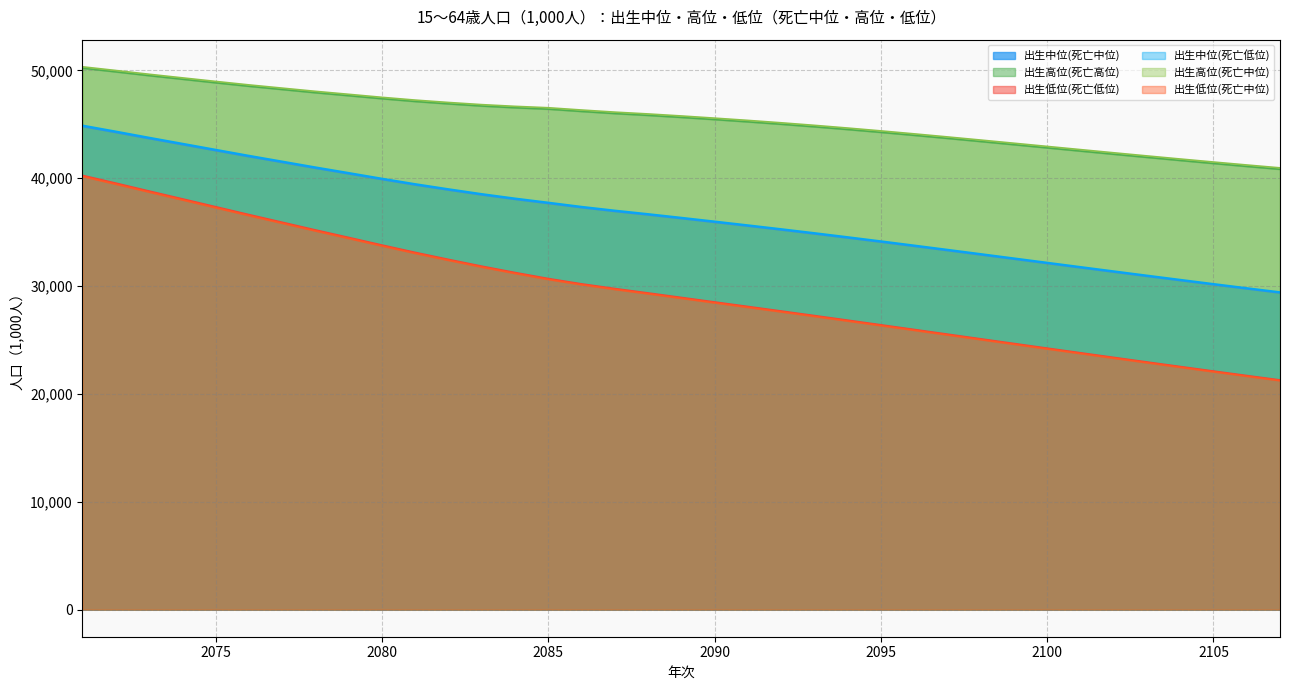

At which category is the sum across all series the highest?

2071